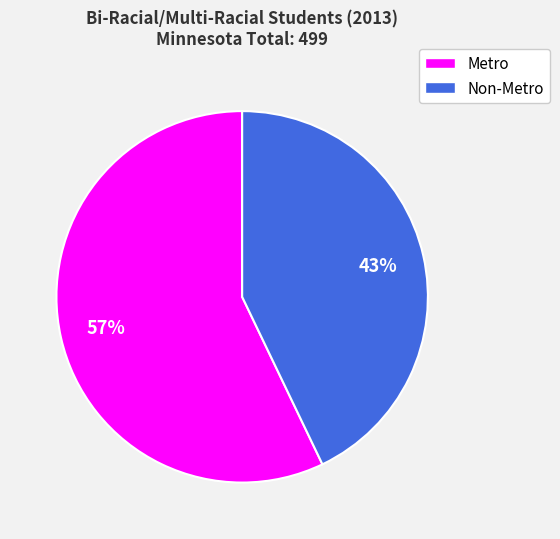

Which category has the smallest portion of the pie?

Non-Metro